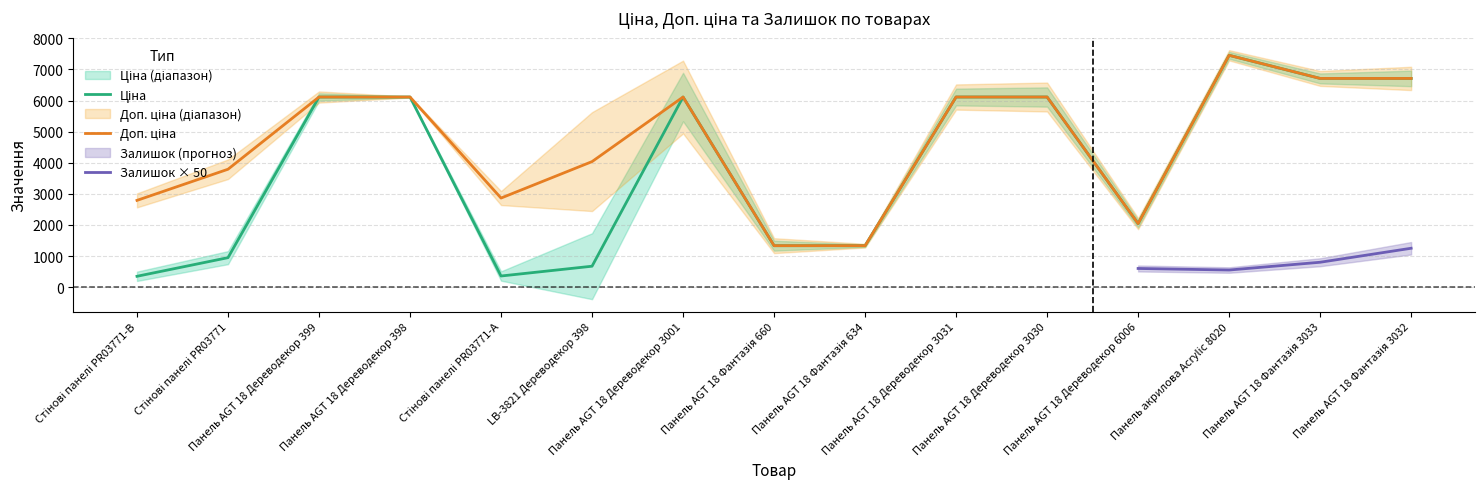

Where does the Ціна series first go above 6112?

Панель AGT 18 Дереводекор 399